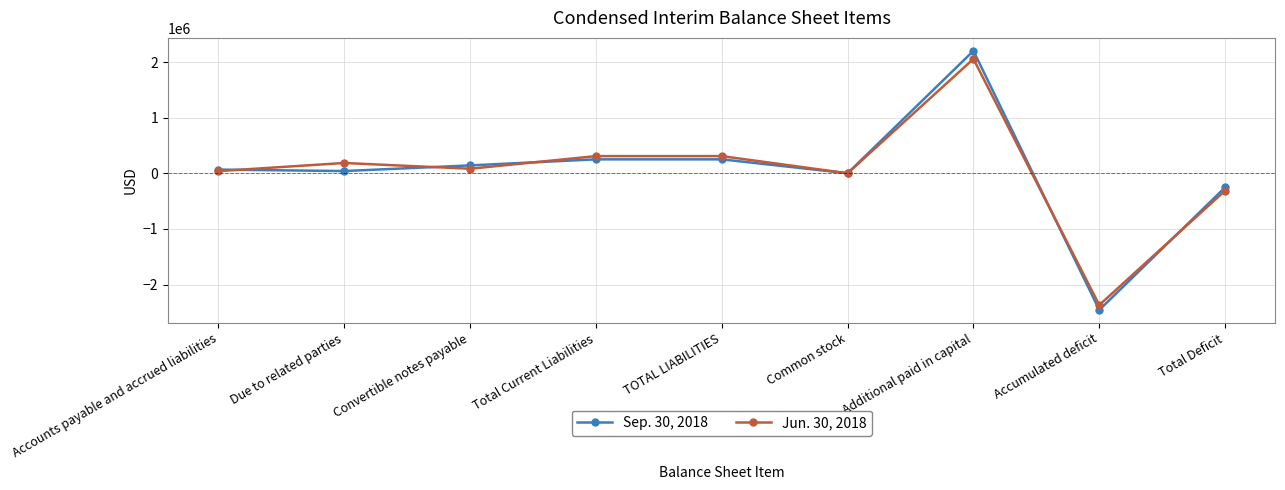

Which series has the largest range (max minus min)?

Sep. 30, 2018